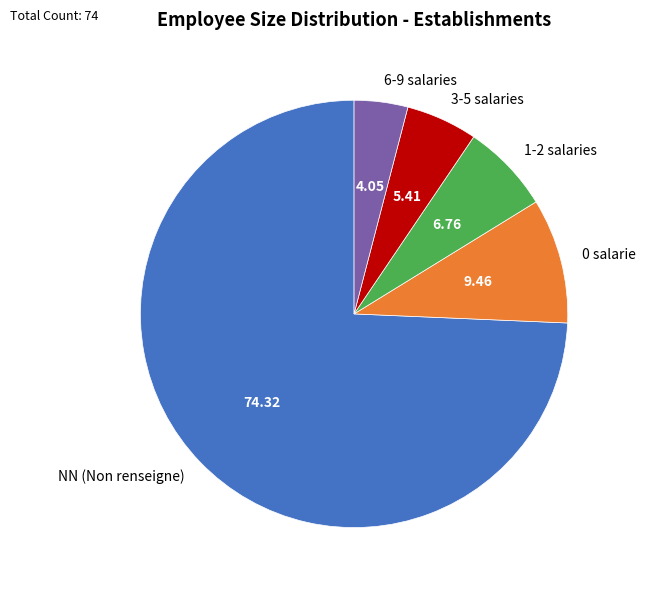

What is the largest slice in the pie chart?

NN (Non renseigne)